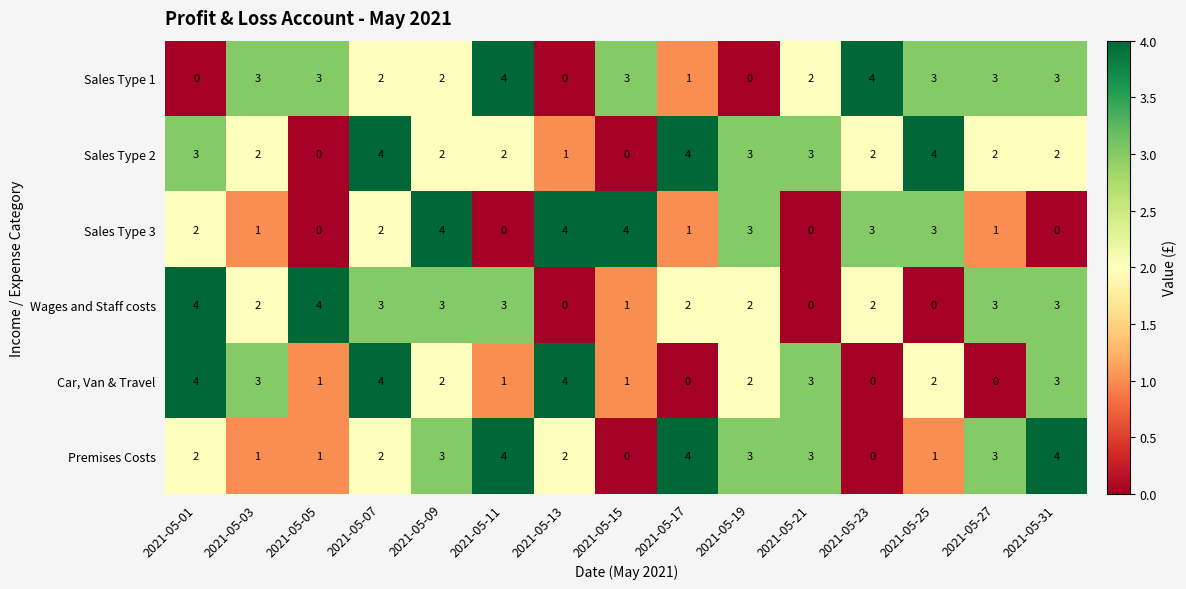

At how many categories does at least one series exceed 1?

15